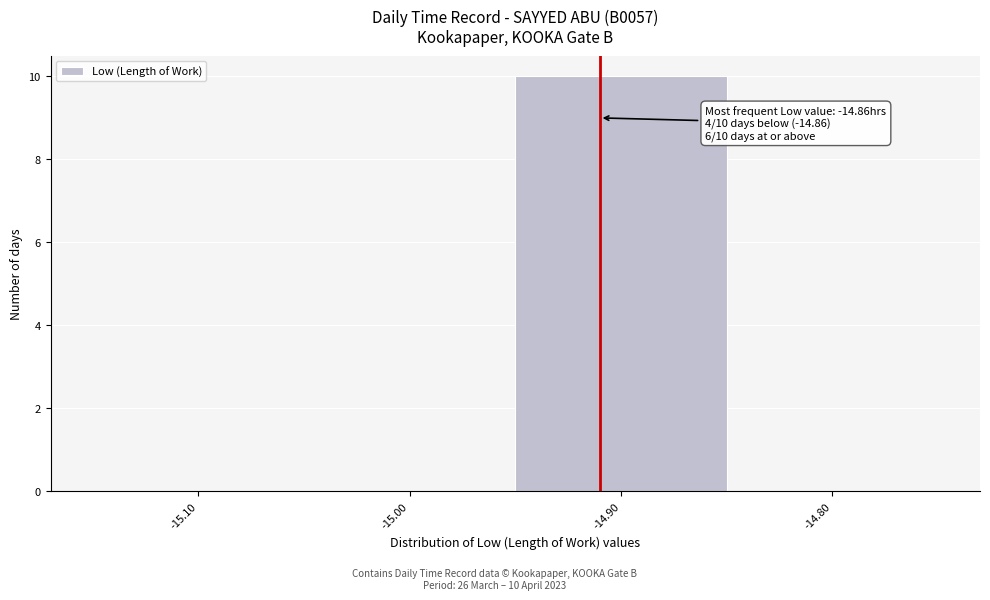

Reading right to left, extract all data points from this chart.

-14.80=0	-14.90=10	-15.00=0	-15.10=0